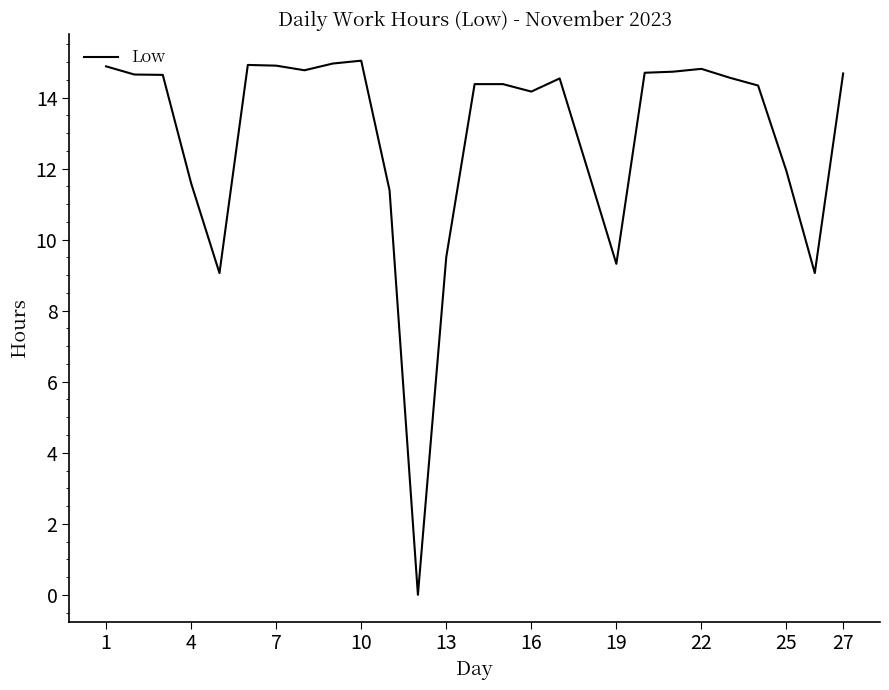

How many distinct data groups are displayed?

1